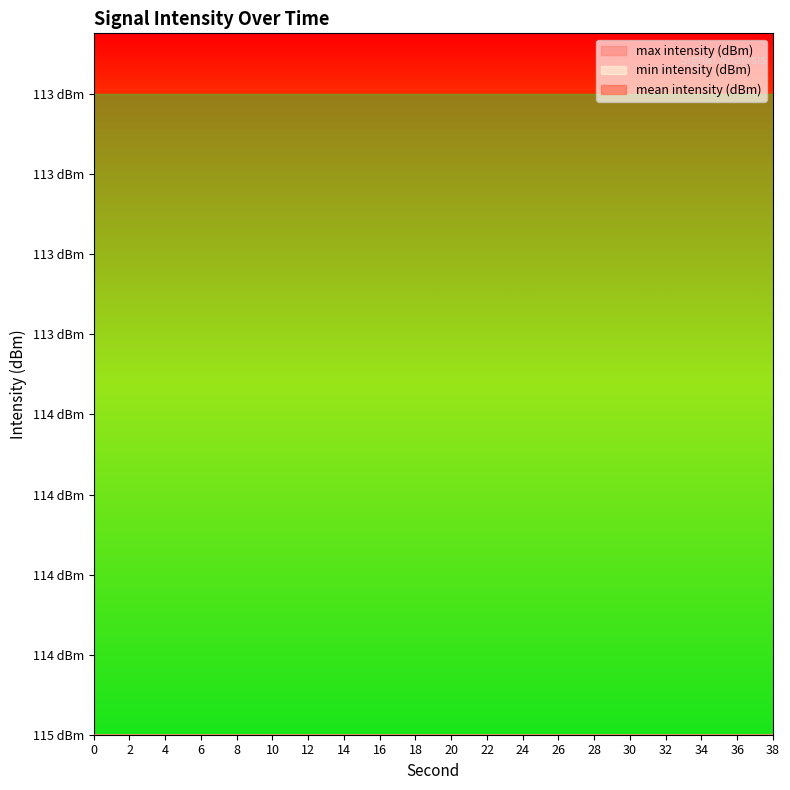

Count the number of categories in the chart.

20